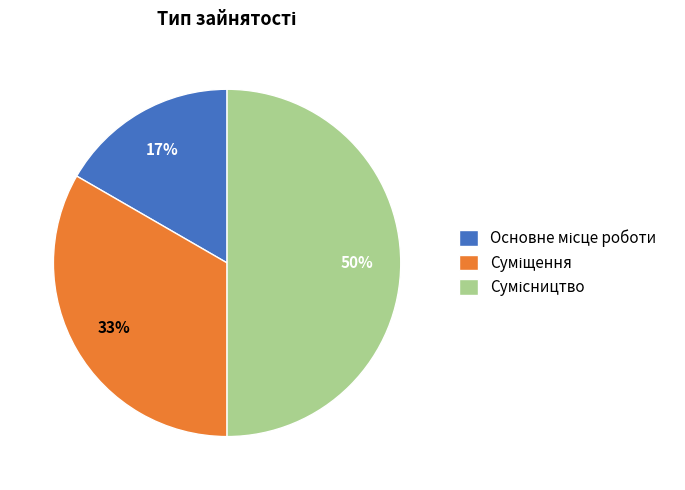

To the nearest percent, what is the difference between the largest and smallest slice percentages?

33%